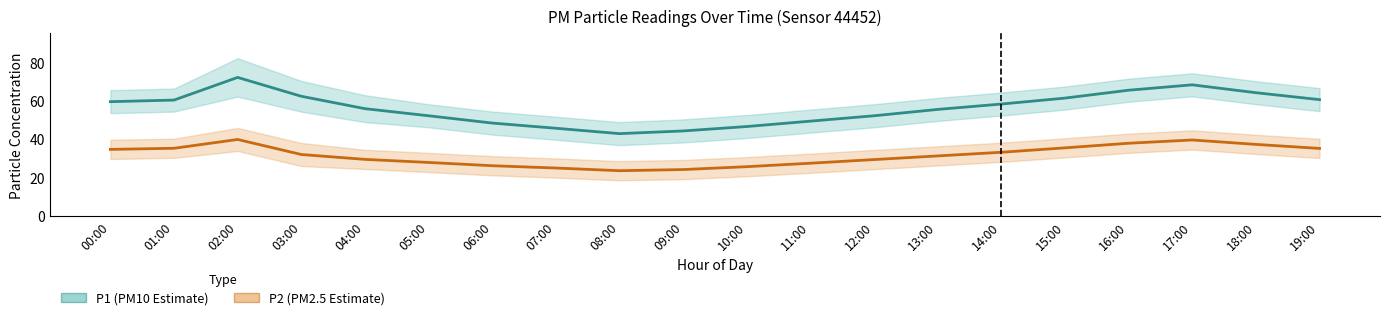

True or false: P2 (PM2.5 Estimate) and P1 (PM10 Estimate) cross at least once.

False